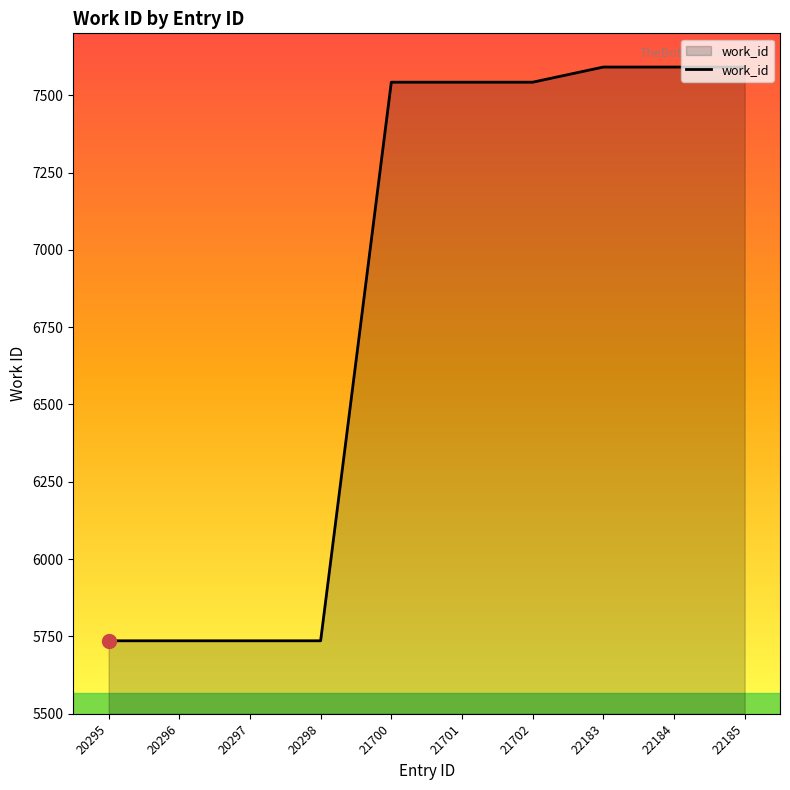

What is the average value?

6834